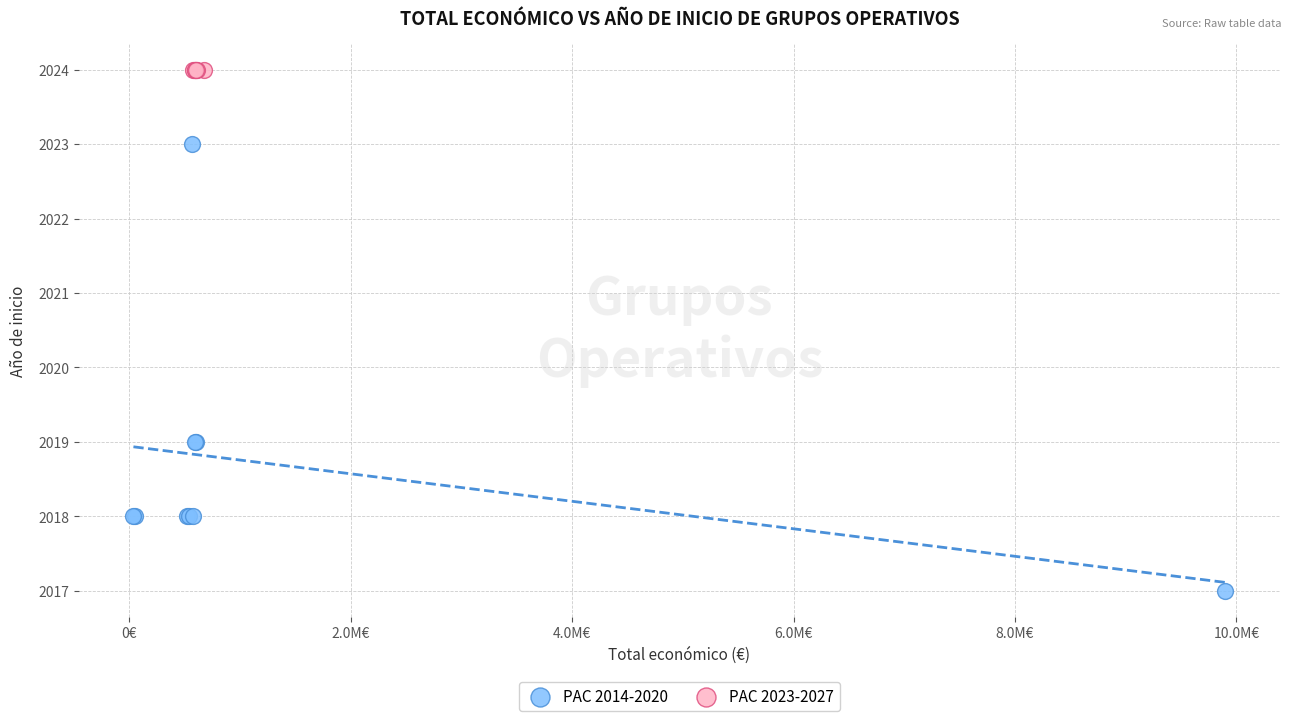

Which series contains the highest Y value?

PAC 2023-2027